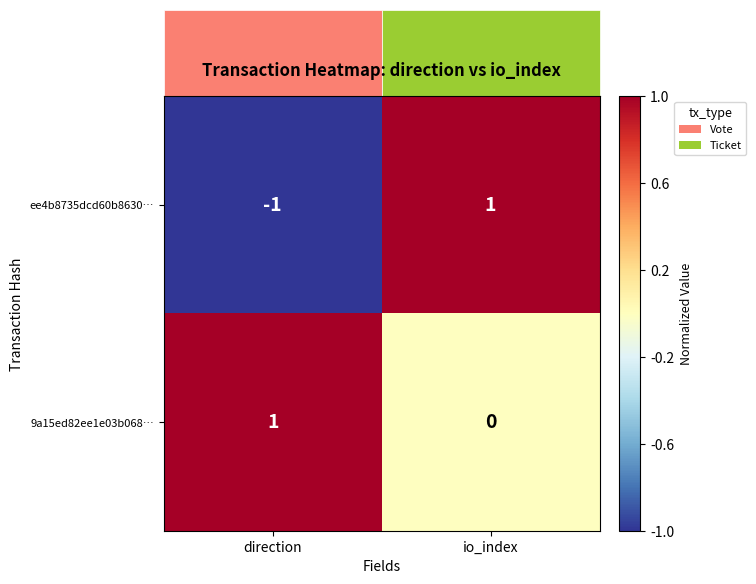

Rank the series by their average value, from lowest to highest.

ee4b8735dcd60b8630…, 9a15ed82ee1e03b068…